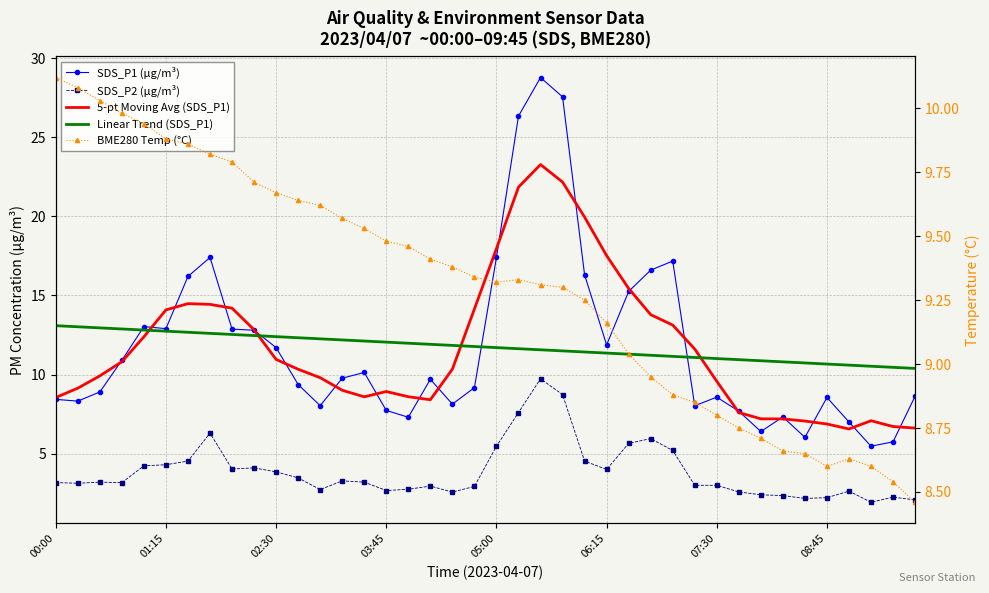

What is the difference between the highest and lowest values at 05:00?

12.5